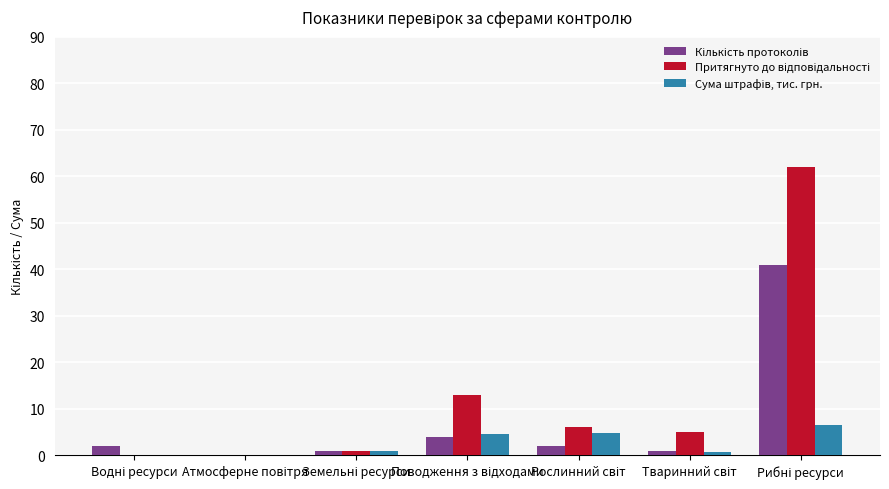

How many groups of bars are there?

7